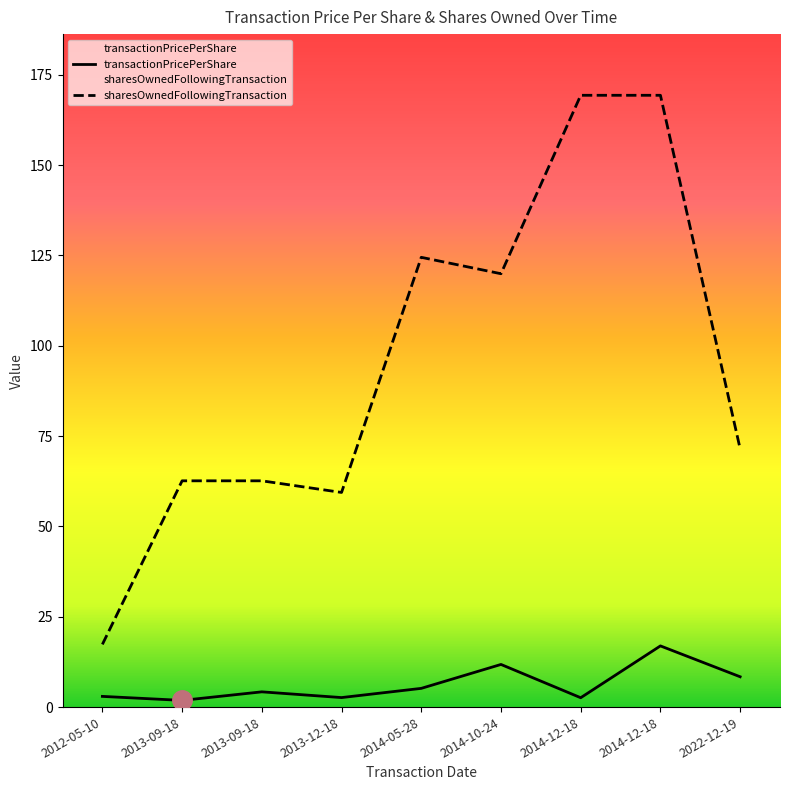

What is the maximum value shown in the chart?

169.3